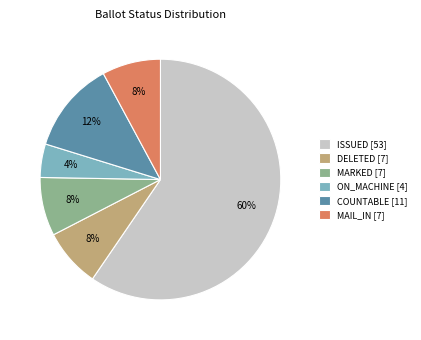

Which category has the biggest portion of the pie?

ISSUED [53]